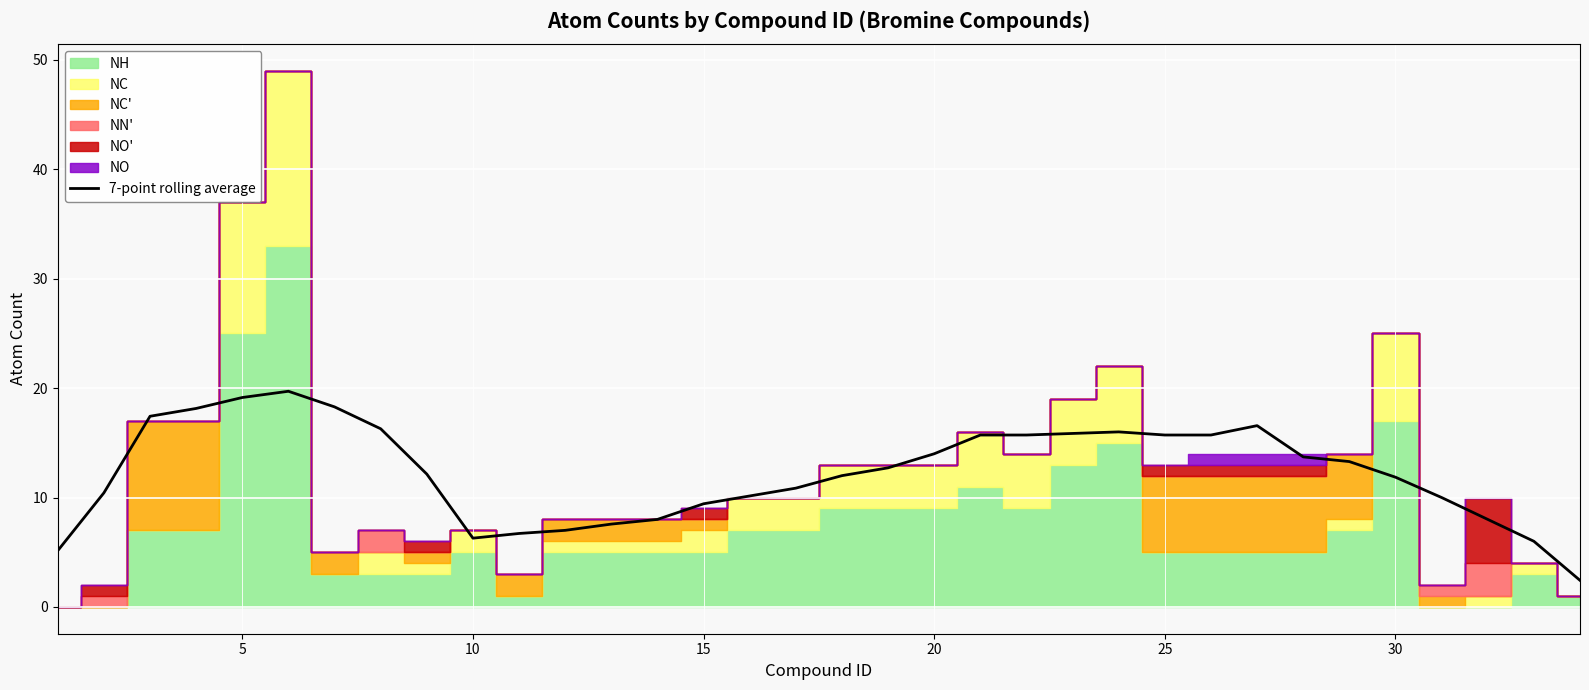

What is the minimum value for 7-point rolling average?

2.4